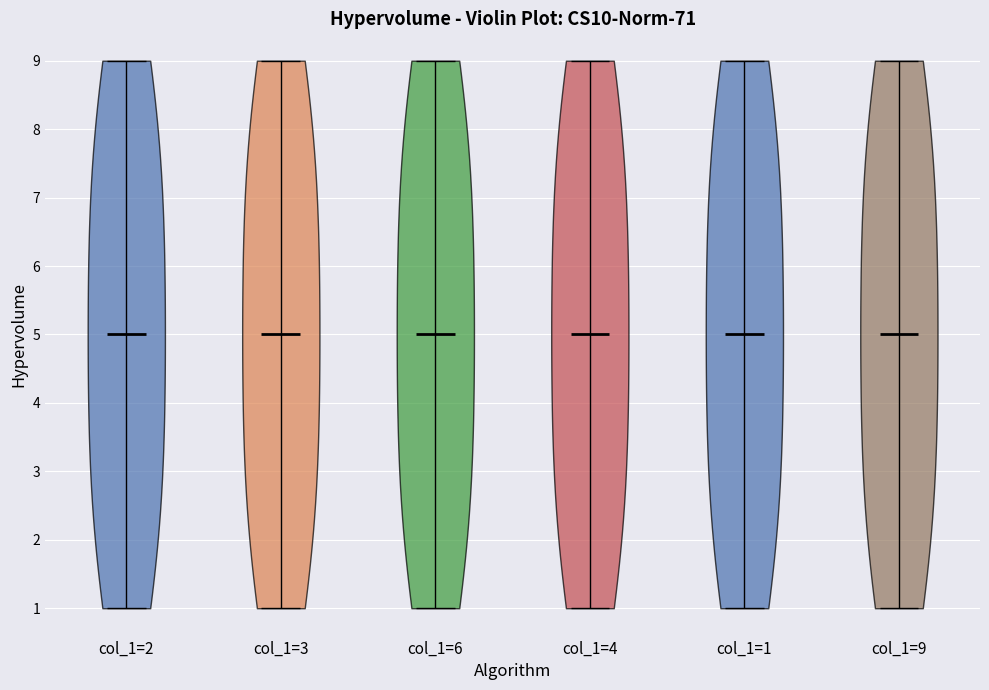

What is the highest point the violin for col_1=2 reaches on the y-axis? The values are not printed on the chart, so give them approximately, as read against the axis.

9